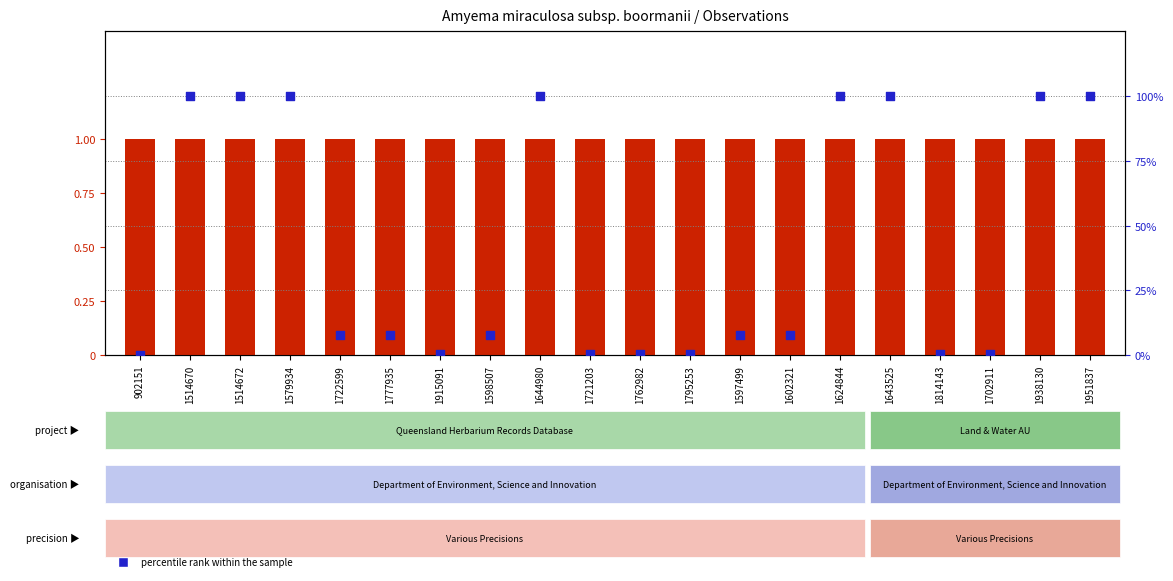

Is the value of count at 1579934 greater than the value of percentile rank within the sample at 1602321?

No